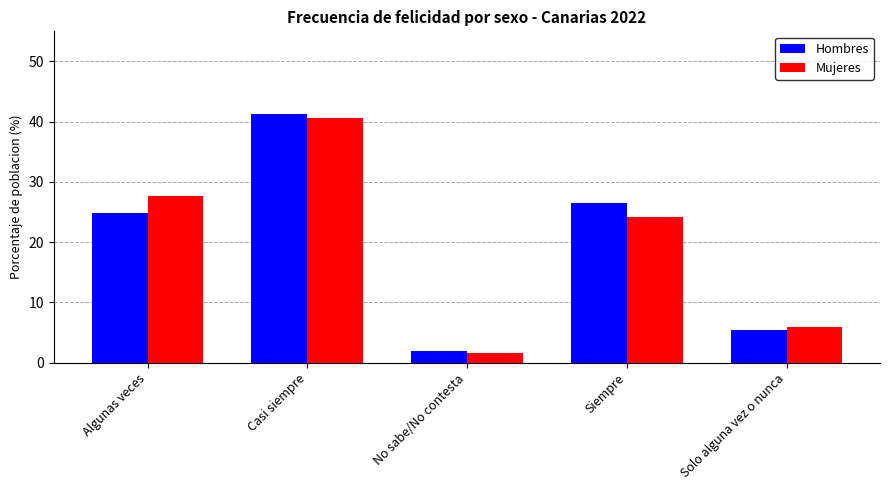

At which category is the sum across all series the highest?

Casi siempre